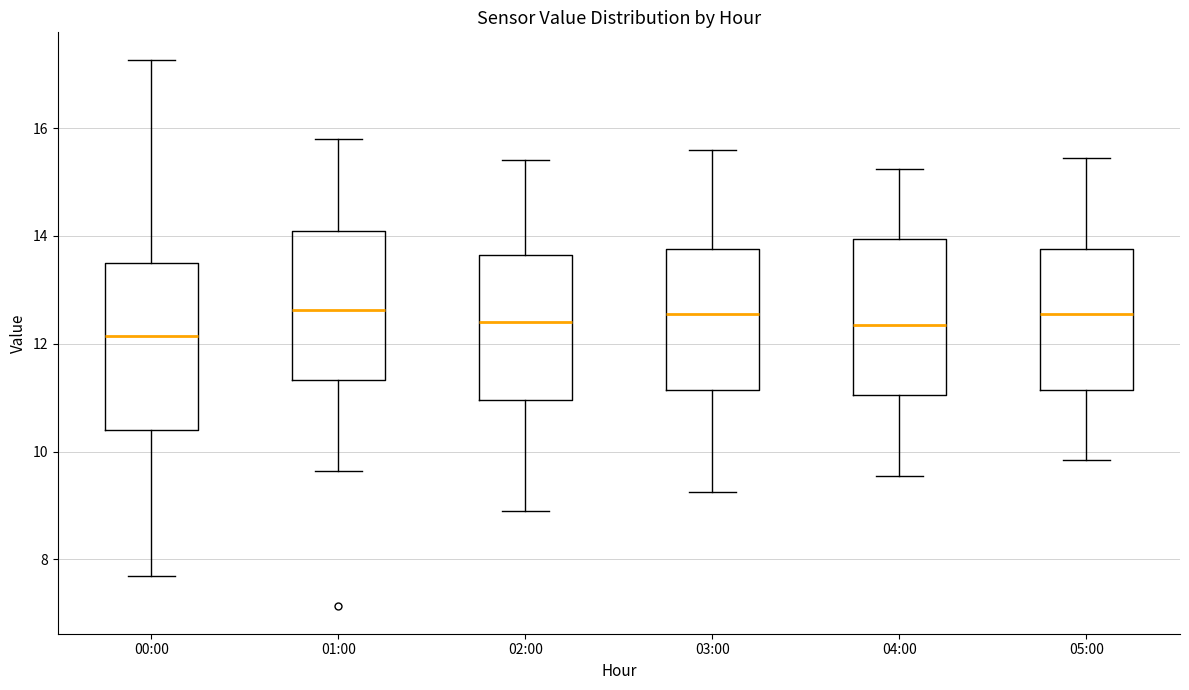

Reading left to right, read every box against the y-axis: the position of its median line, the range the box covers, and the ends of its whiskers. The values are not printed on the chart, so give them approximately, as read against the axis.

00:00: median 12.2, box 10.4 to 13.6, whiskers 7.8 to 17.2
01:00: median 12.6, box 11.4 to 14.2, whiskers 9.6 to 15.8
02:00: median 12.4, box 11.0 to 13.6, whiskers 9.0 to 15.4
03:00: median 12.6, box 11.2 to 13.8, whiskers 9.2 to 15.6
04:00: median 12.4, box 11.0 to 14.0, whiskers 9.6 to 15.2
05:00: median 12.6, box 11.2 to 13.8, whiskers 9.8 to 15.4